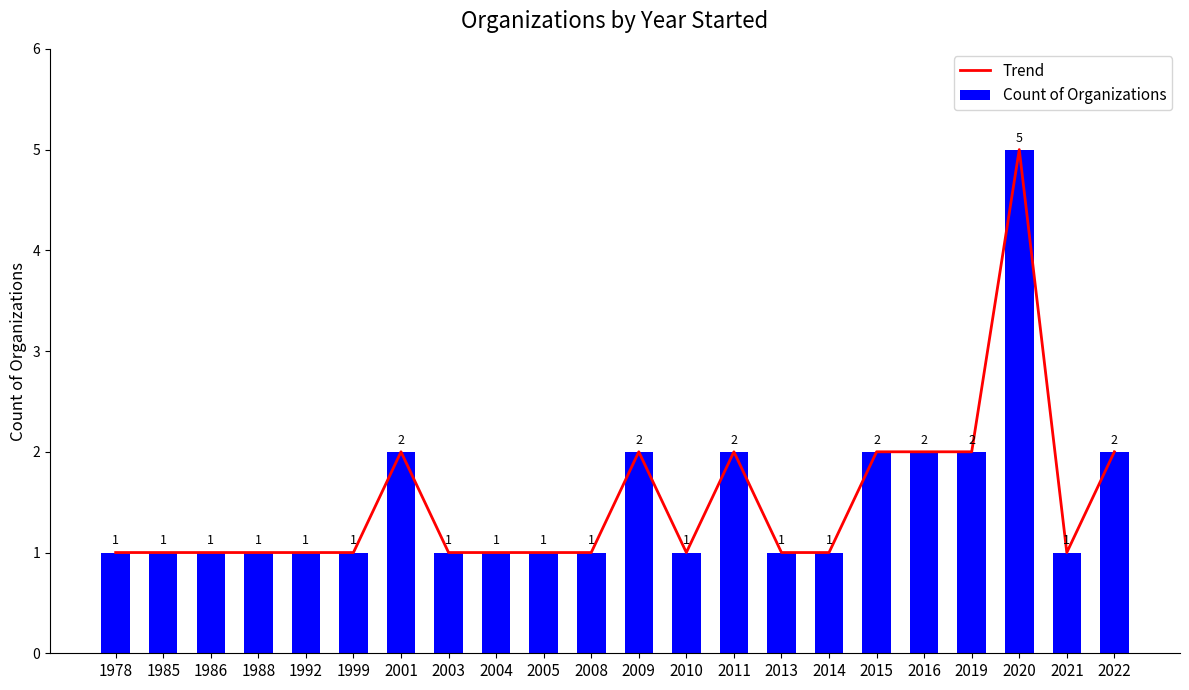

What are all the series names shown in the legend?

Trend, Count of Organizations